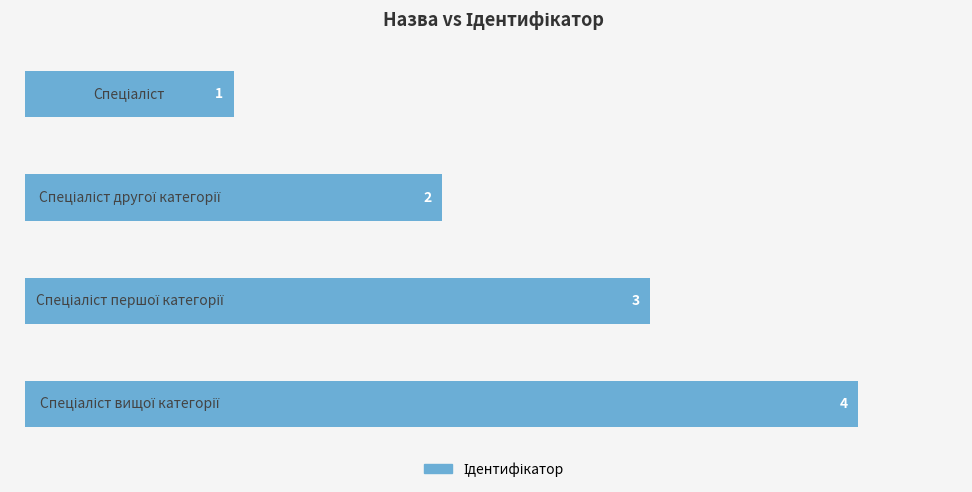

What is the difference between the maximum and minimum values?

3